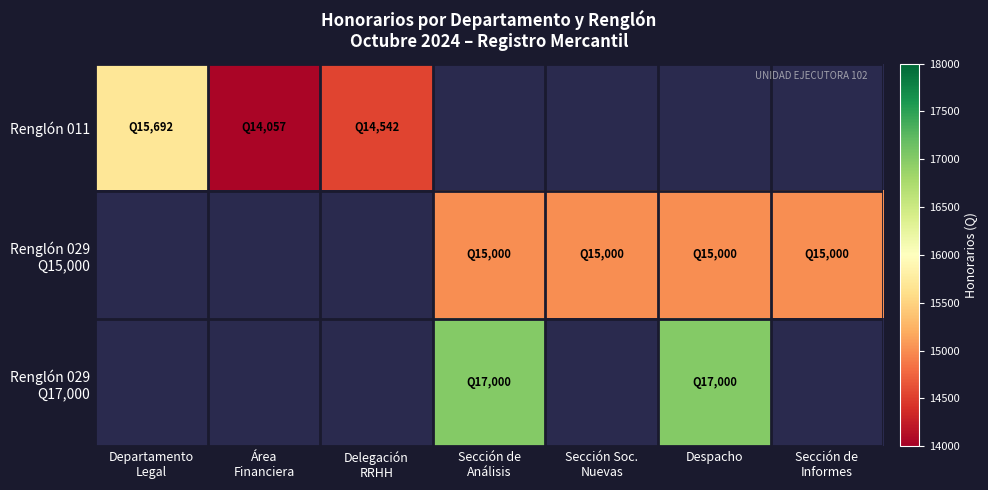

Which series has the widest spread of values?

Renglón 011